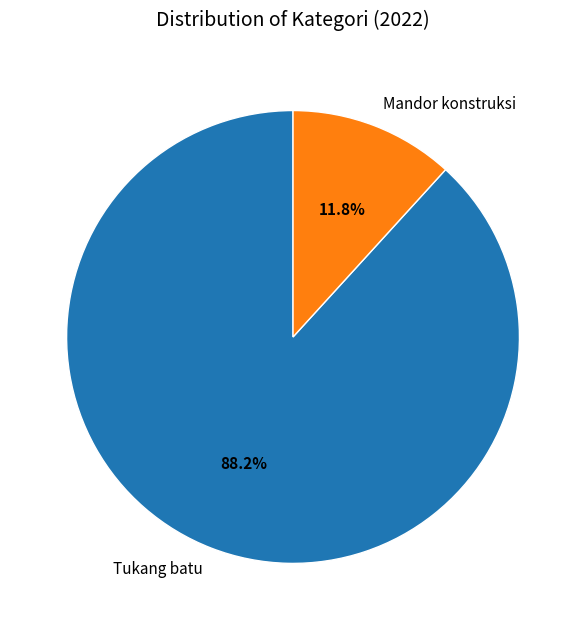

What percentage is the Tukang batu slice, to the nearest percent?

88%